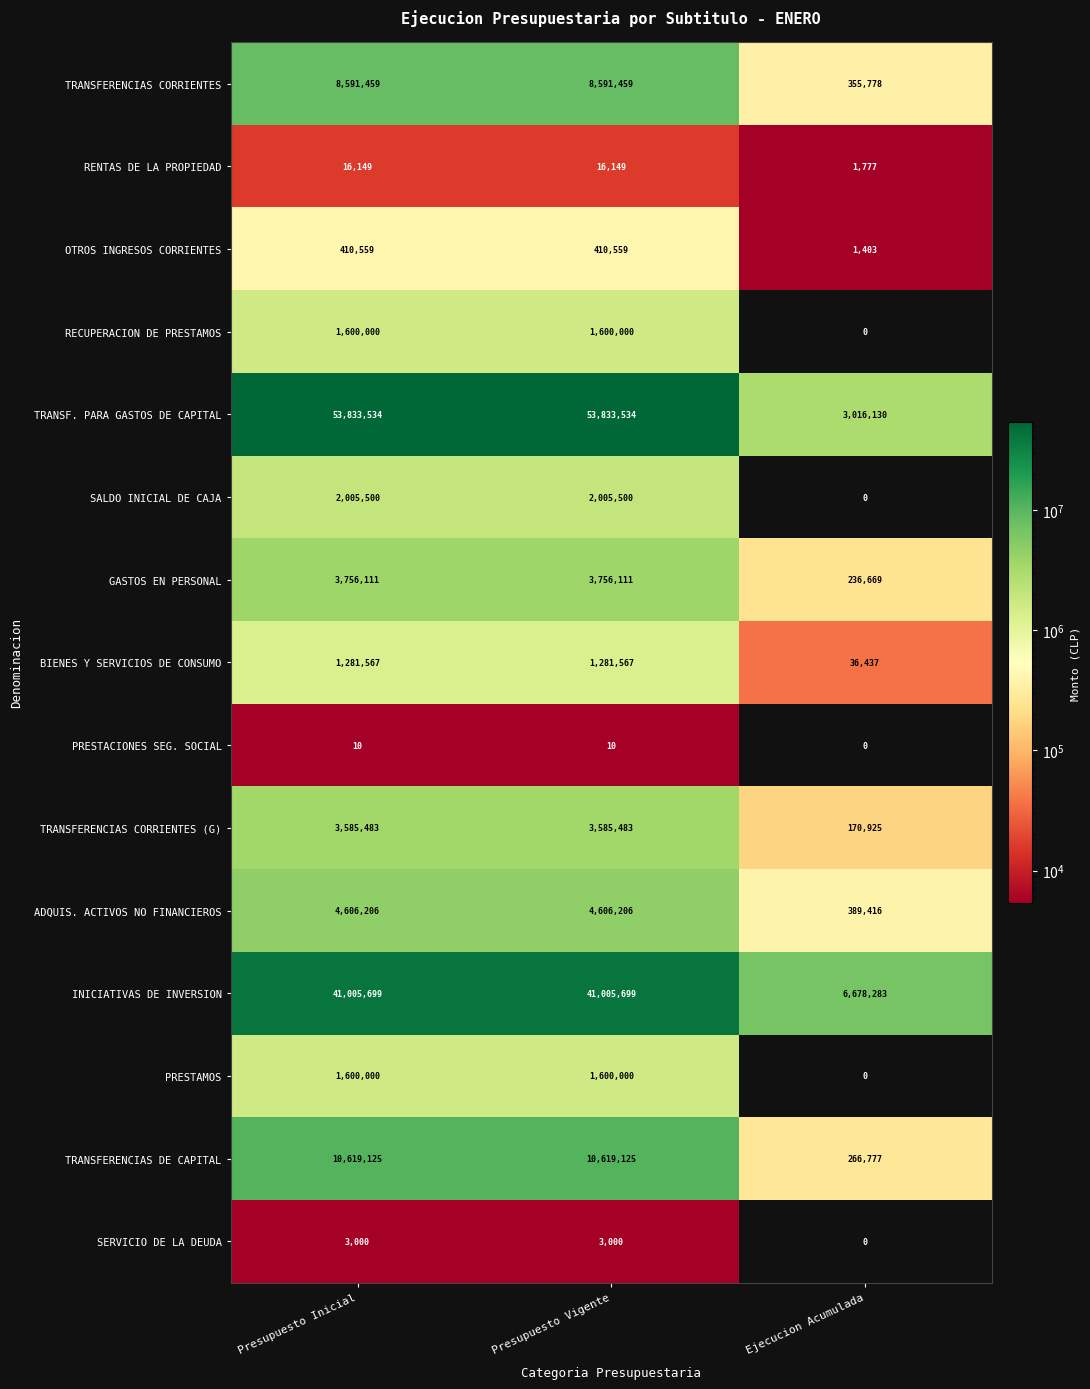

Count the number of data series in this chart.

15